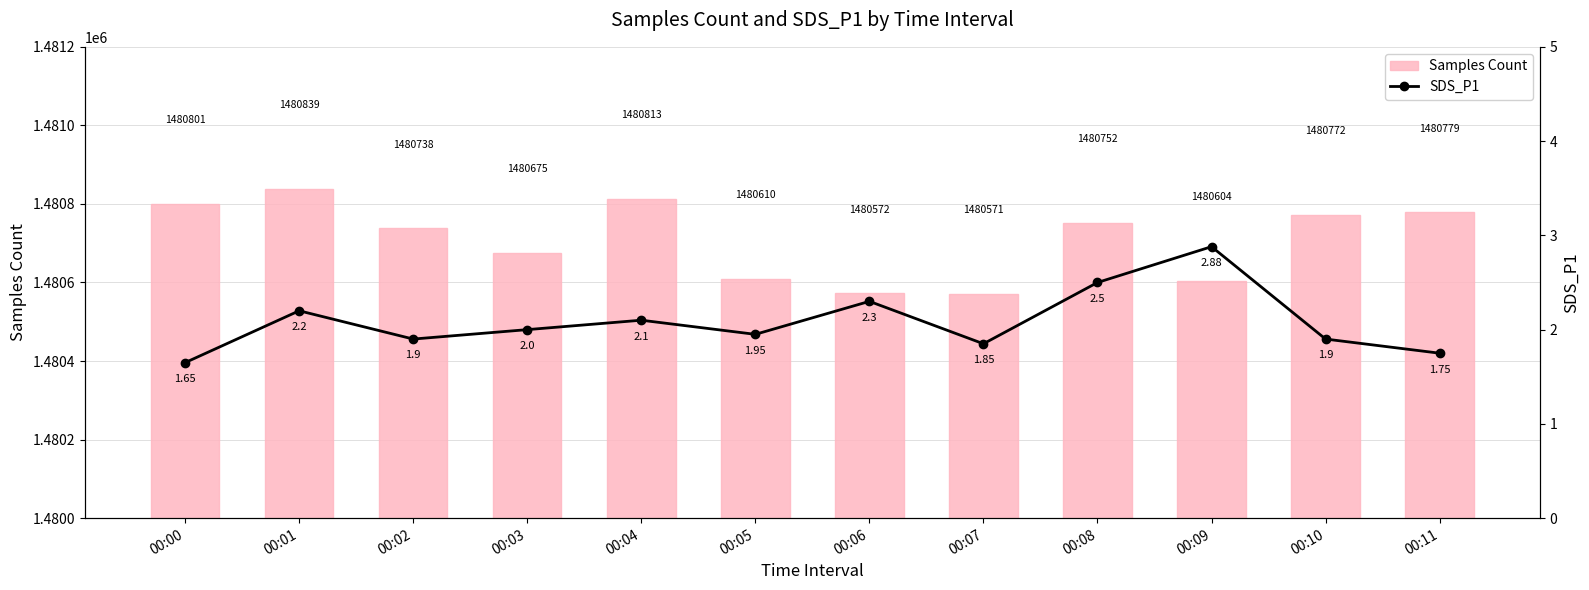

True or false: Samples Count has a value of 1480779.0 at 00:11.

True